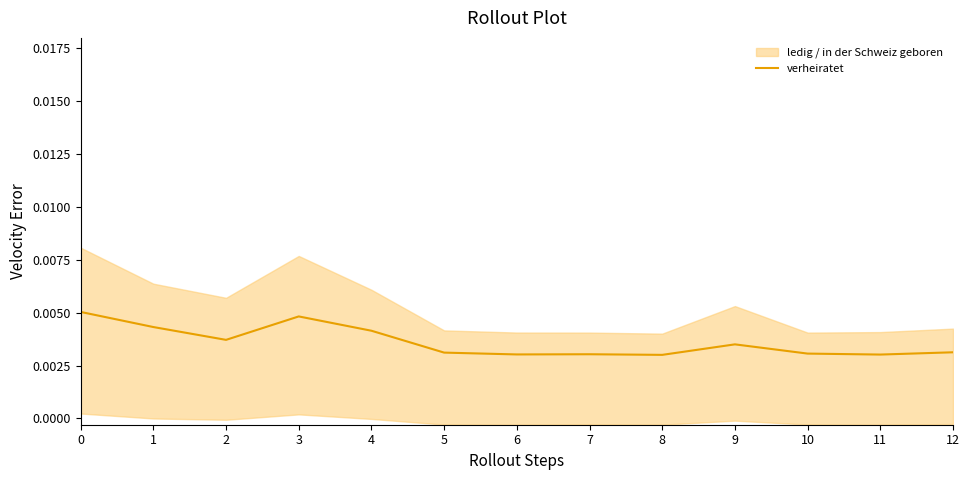

Reading left to right, extract all data points from this chart.

0=0.0	1=0.0	2=0.0	3=0.0	4=0.0	5=0.0	6=0.0	7=0.0	8=0.0	9=0.0	10=0.0	11=0.0	12=0.0